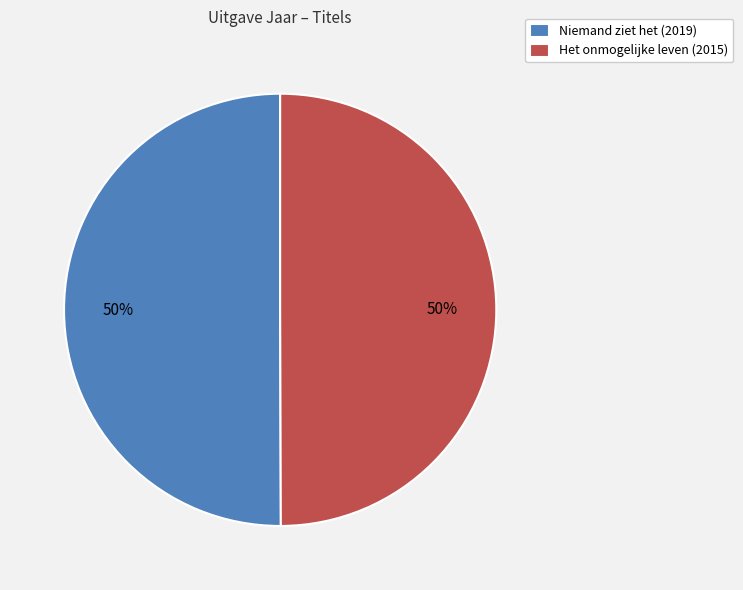

Approximately how many times larger is the value at Niemand ziet het (2019) compared to Het onmogelijke leven (2015)?

1.0